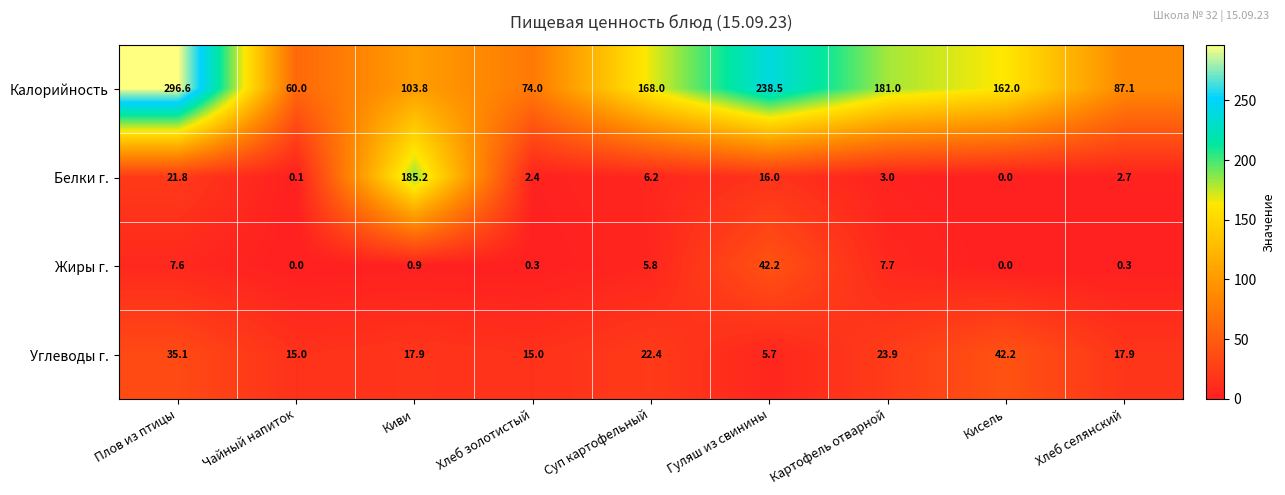

The Белки г. series shows 77.5 at Киви. True or false?

False